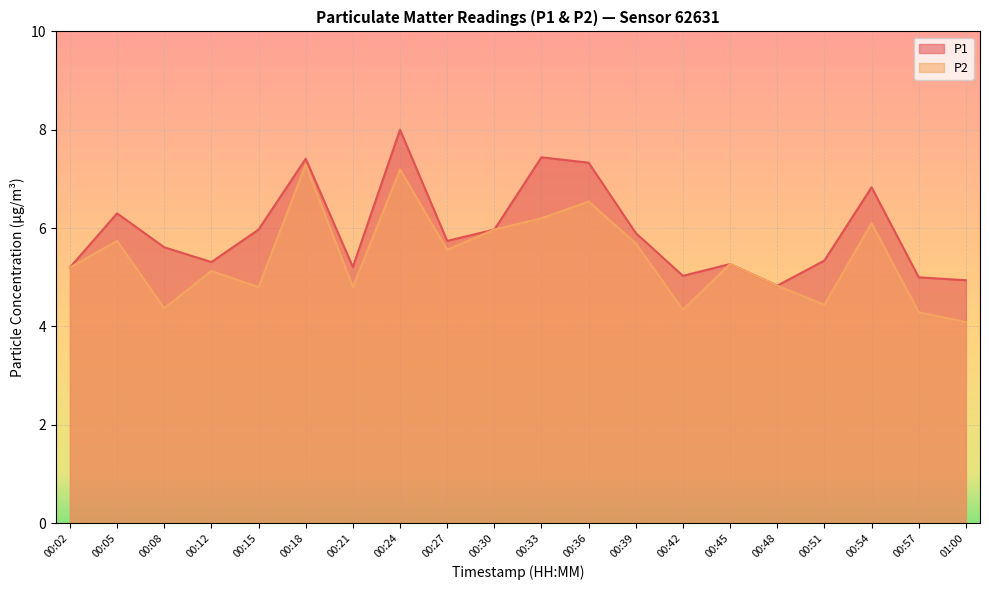

What is the difference between the maximum and second lowest values in the P1 series?

3.1